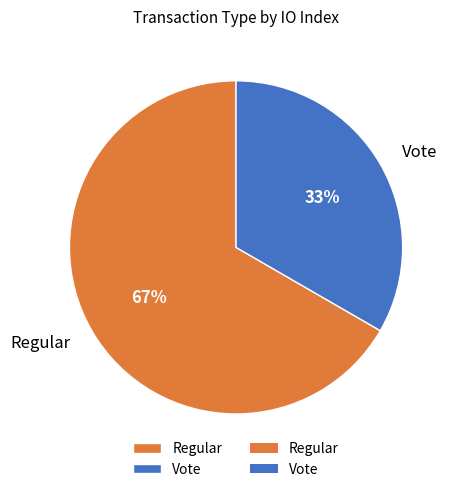

The Vote slice represents 25% of the pie. True or false?

False